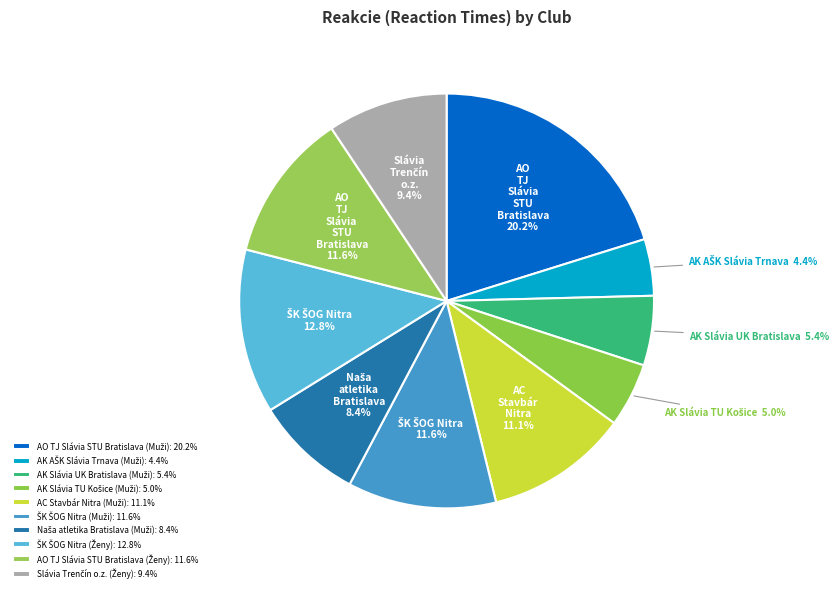

What percentage is NOT represented by AK Slávia TU Košice (Muži)?

95.0%